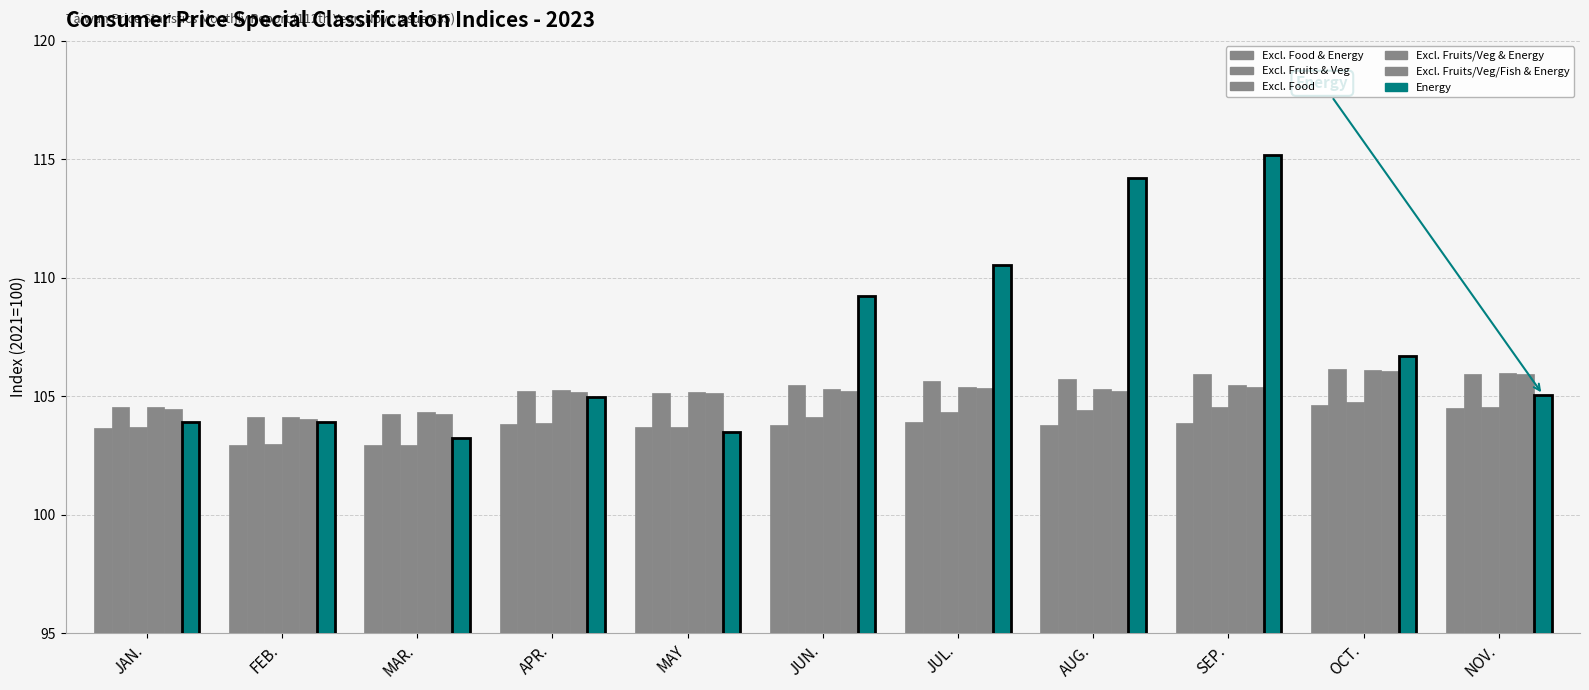

Where is Energy nearest to the value 109?

JUN.